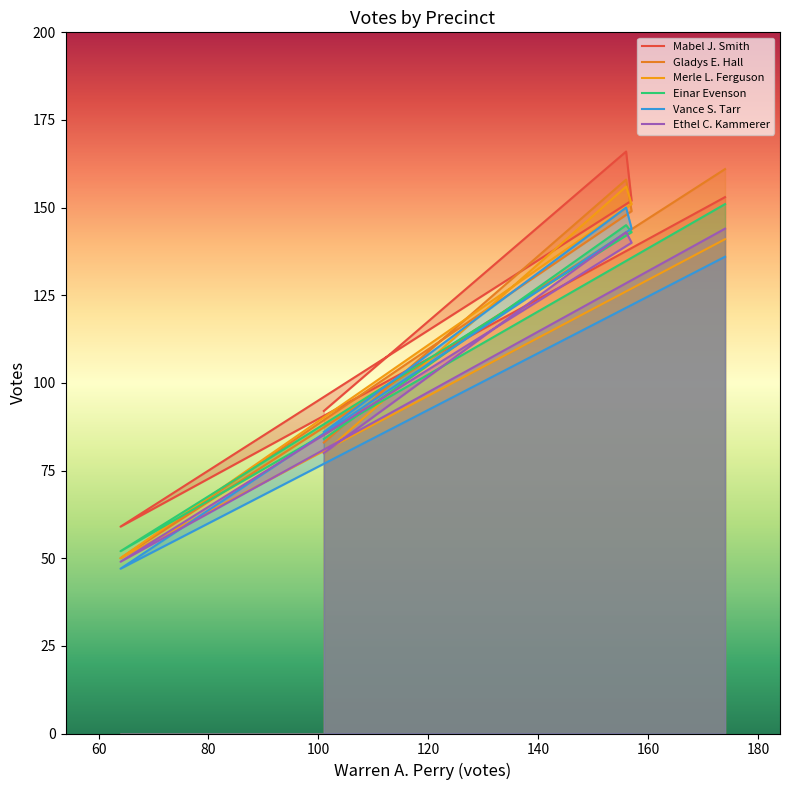

In Vance S. Tarr, how many points are higher than both neighbors (excluding endpoints)?

1